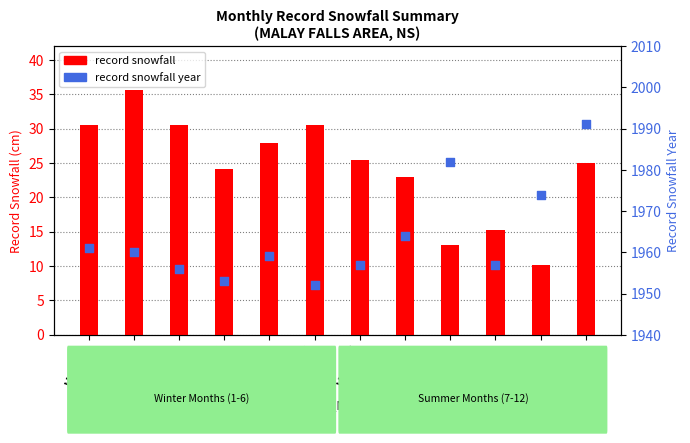

Which series has the largest total across all categories?

record snowfall year